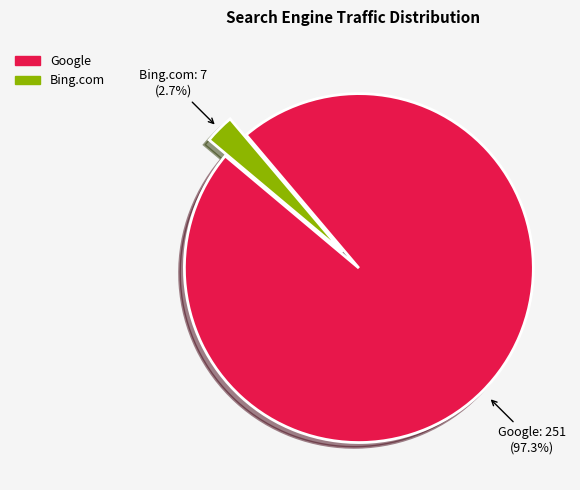

Is there a majority slice in this chart?

Yes